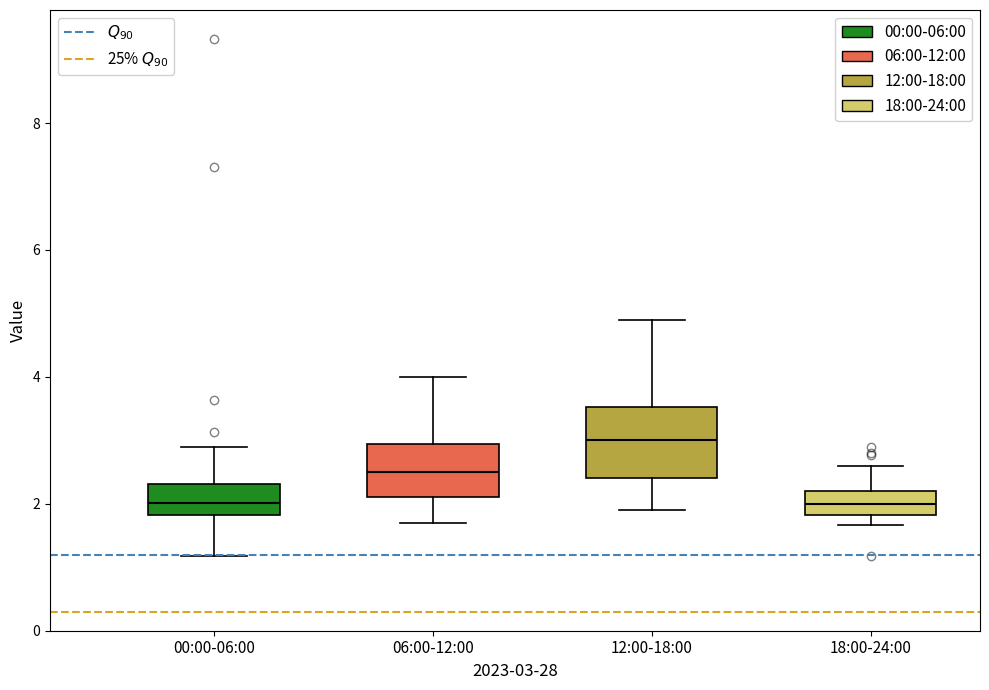

Reading left to right, transcribe this box plot: for each box, give where its median line is, the range the box spans, and where its two whiskers end, as read against the y-axis. The values are not printed on the chart, so give them approximately, as read against the axis.

00:00-06:00: median 2.0, box 1.8 to 2.4, whiskers 1.2 to 3.0
06:00-12:00: median 2.6, box 2.2 to 3.0, whiskers 1.8 to 4.0
12:00-18:00: median 3.0, box 2.4 to 3.6, whiskers 2.0 to 5.0
18:00-24:00: median 2.0, box 1.8 to 2.2, whiskers 1.6 to 2.6